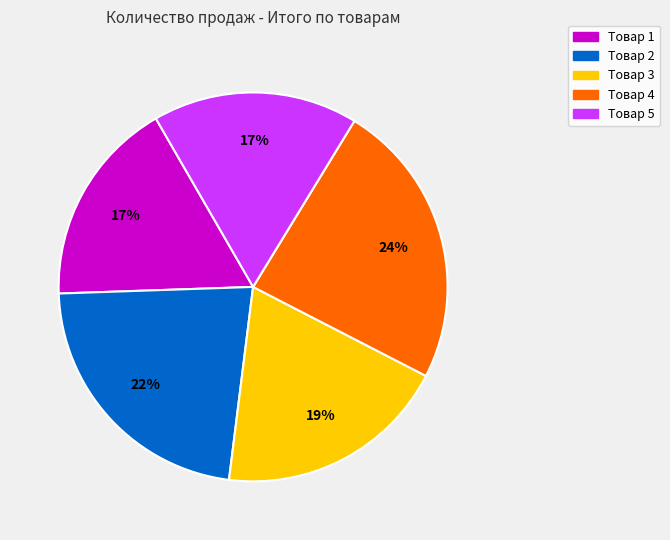

The Товар 3 slice represents 19% of the pie. True or false?

True